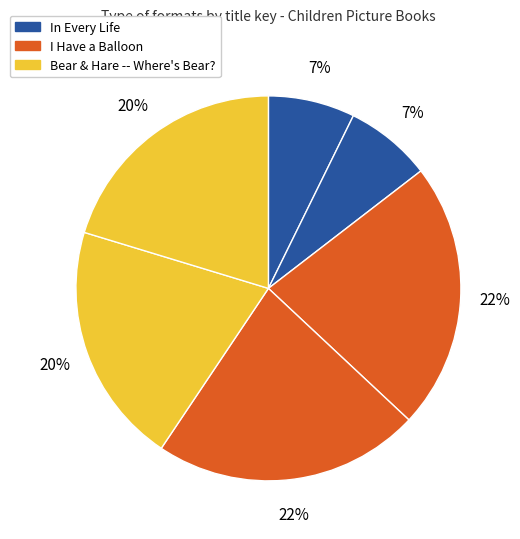

How many segments does this pie chart have?

6